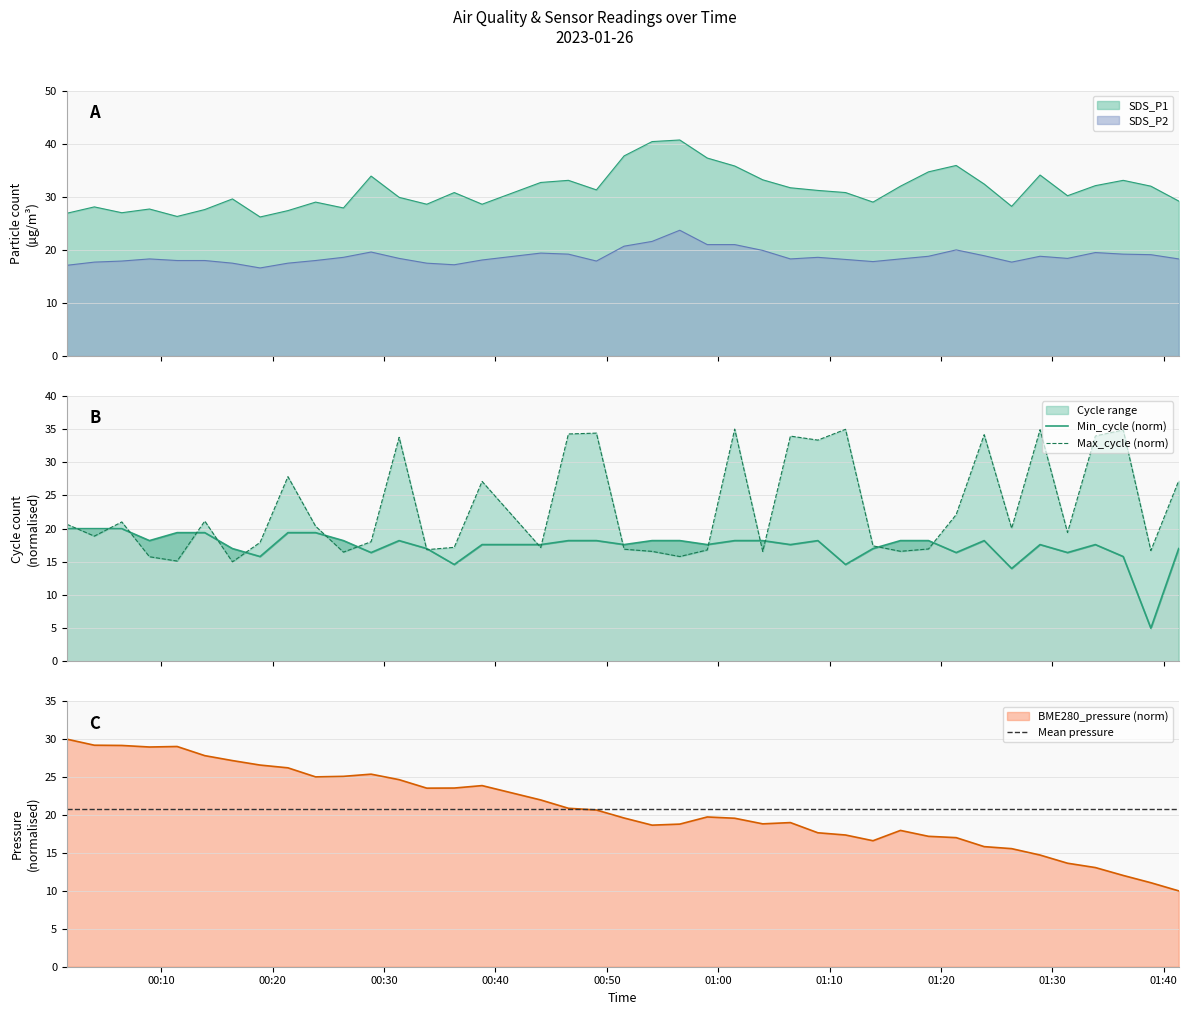

What is the total value across all series at 2023/01/26 00:51:33?

78.0